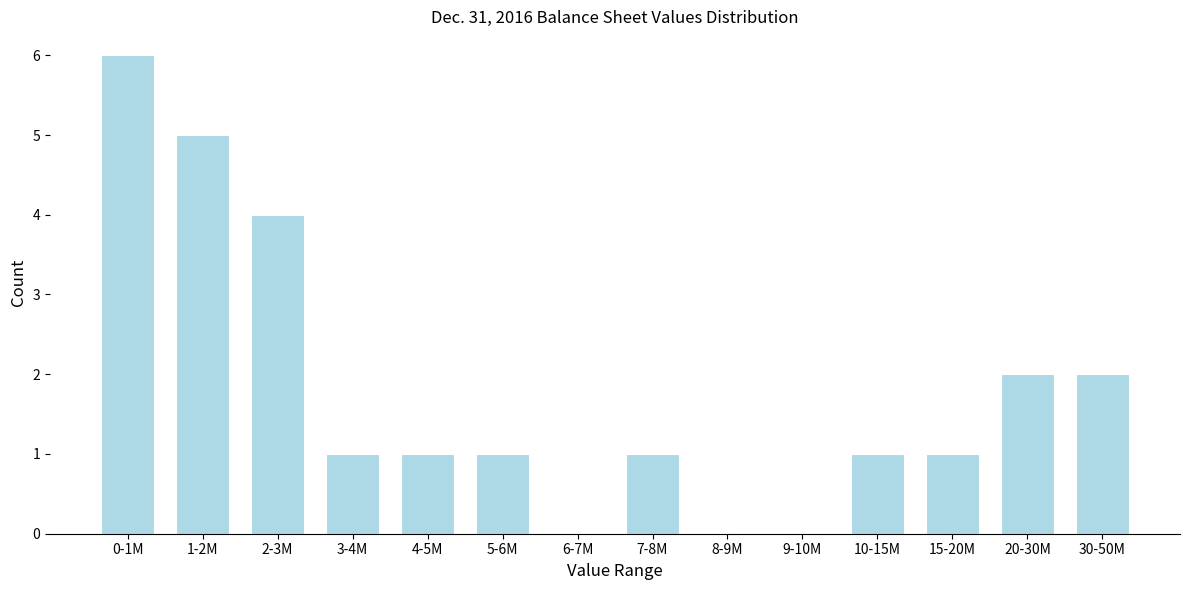

Reading left to right, list all the values displayed in this chart.

0-1M=6	1-2M=5	2-3M=4	3-4M=1	4-5M=1	5-6M=1	6-7M=0	7-8M=1	8-9M=0	9-10M=0	10-15M=1	15-20M=1	20-30M=2	30-50M=2